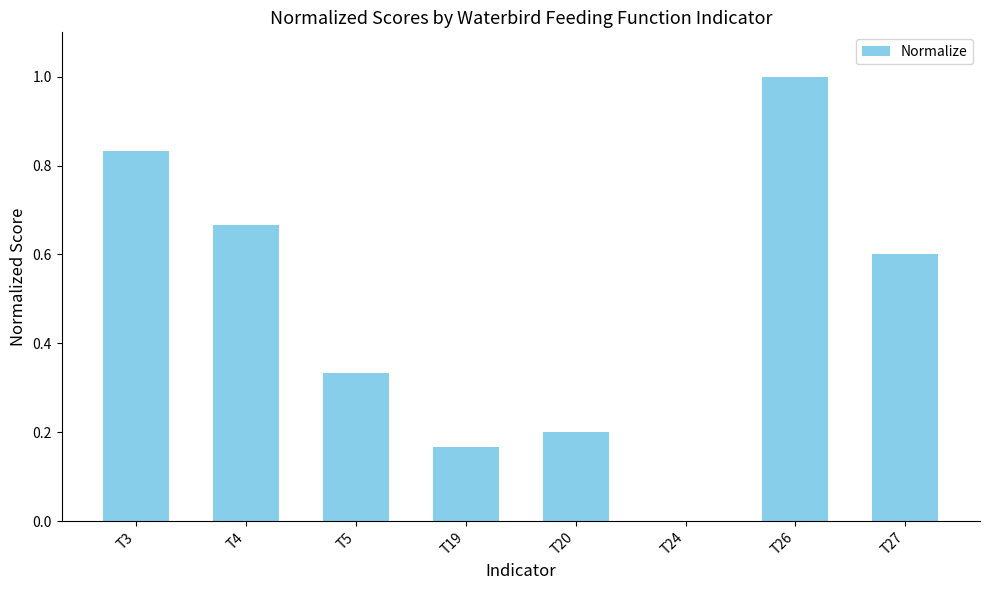

Which has a higher value, T27 or T24?

T27